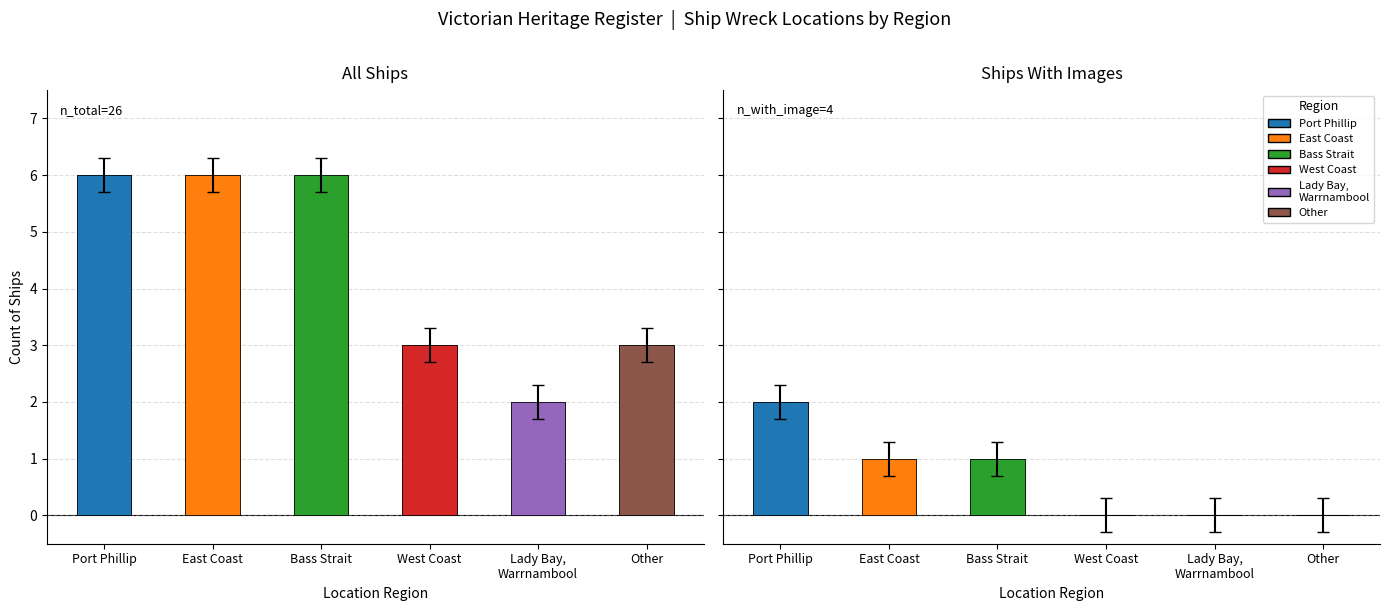

At which category does the chart reach its minimum across all series?

Lady Bay / Warrnambool